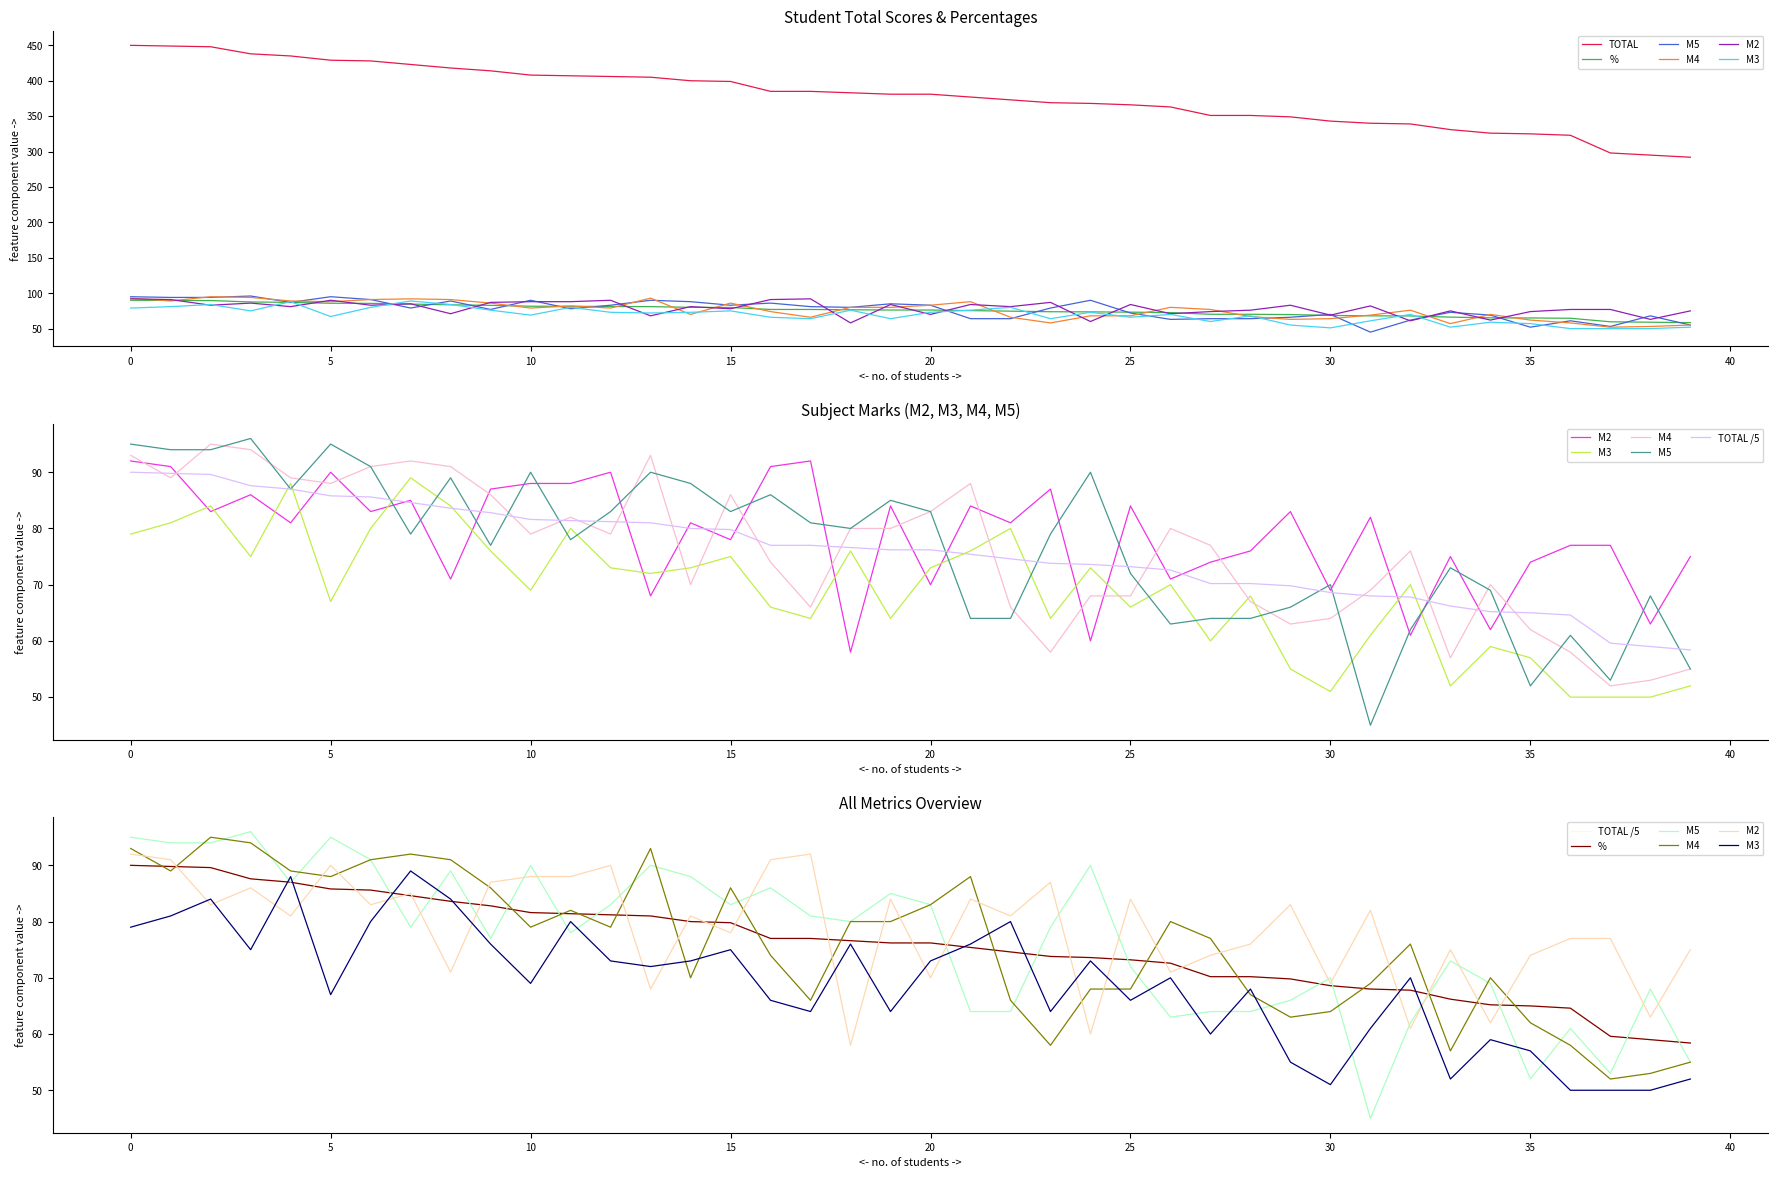

What is the average value of the M5 series?

76.5